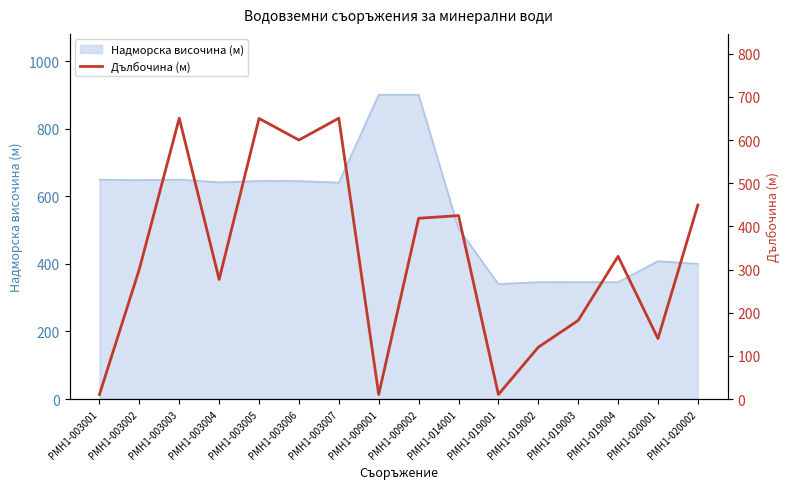

What is the lowest value of the Надморска височина (м) series?

340.4